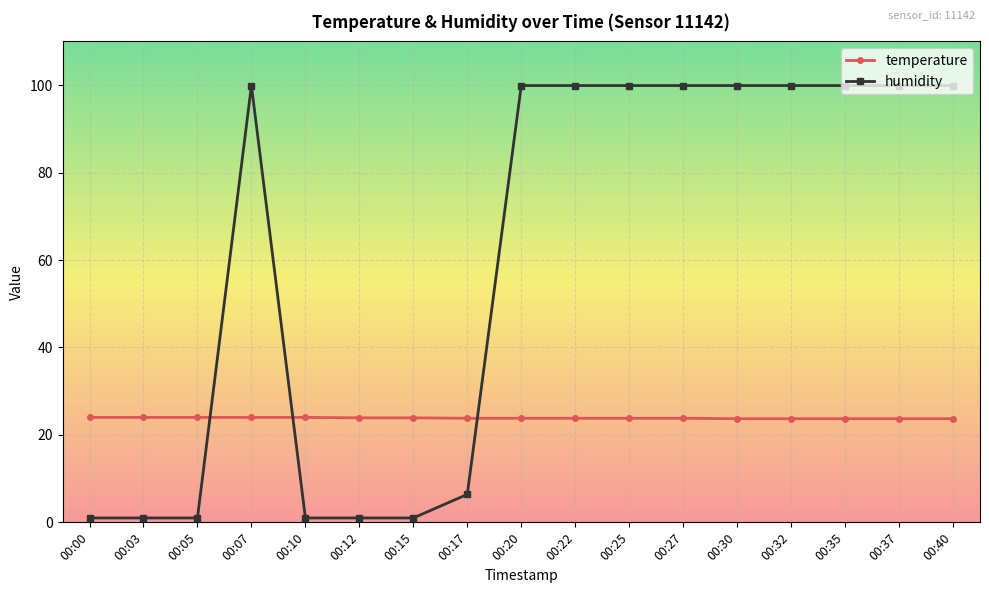

Which series has the largest range (max minus min)?

humidity